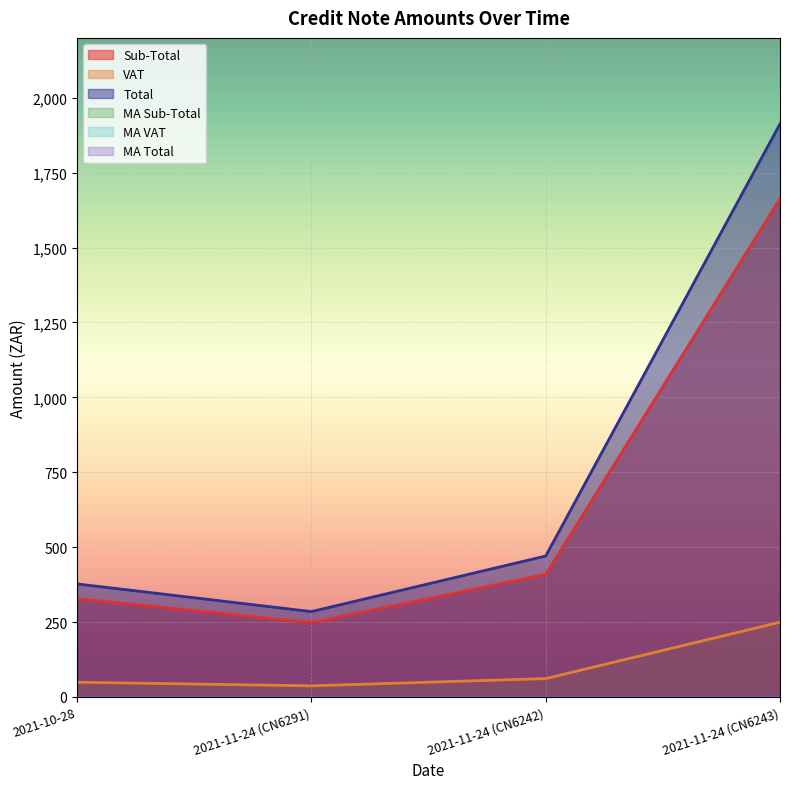

What is the difference between the maximum and minimum values in the Total series?

1627.9